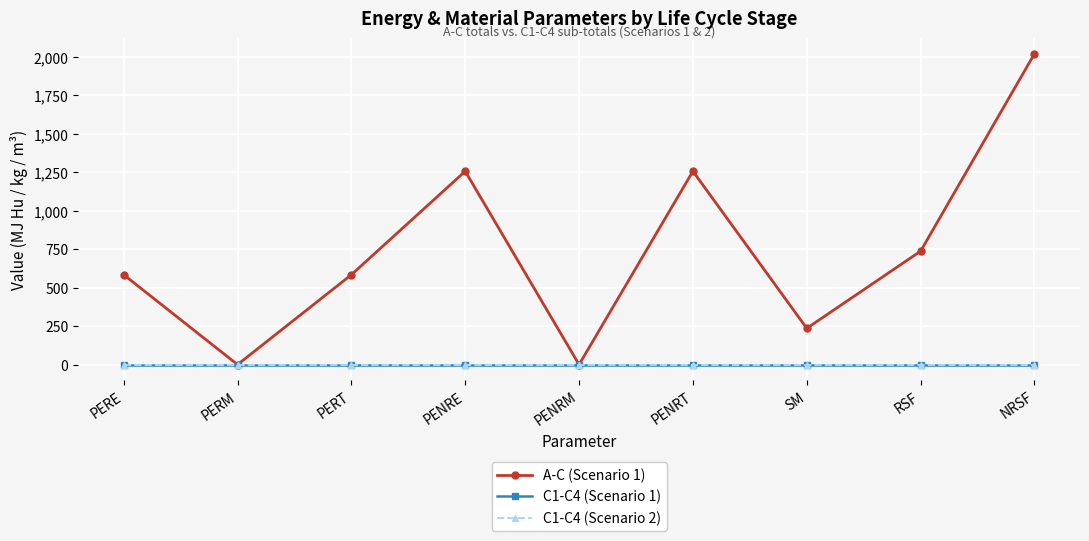

What position from the right is RSF?

2